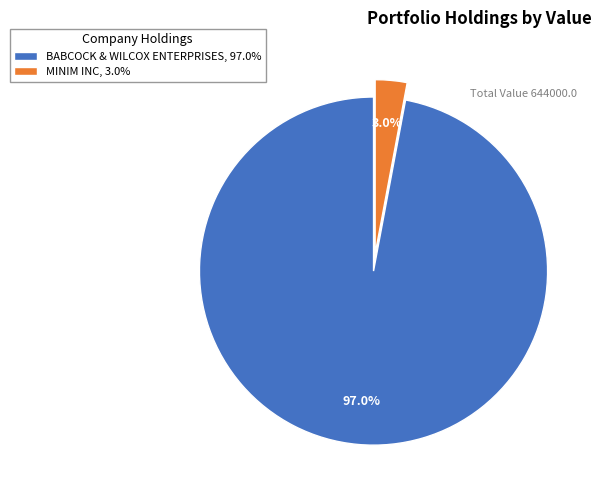

To the nearest percent, what is the difference between the BABCOCK & WILCOX ENTERPRISES and MINIM INC slice percentages?

94%